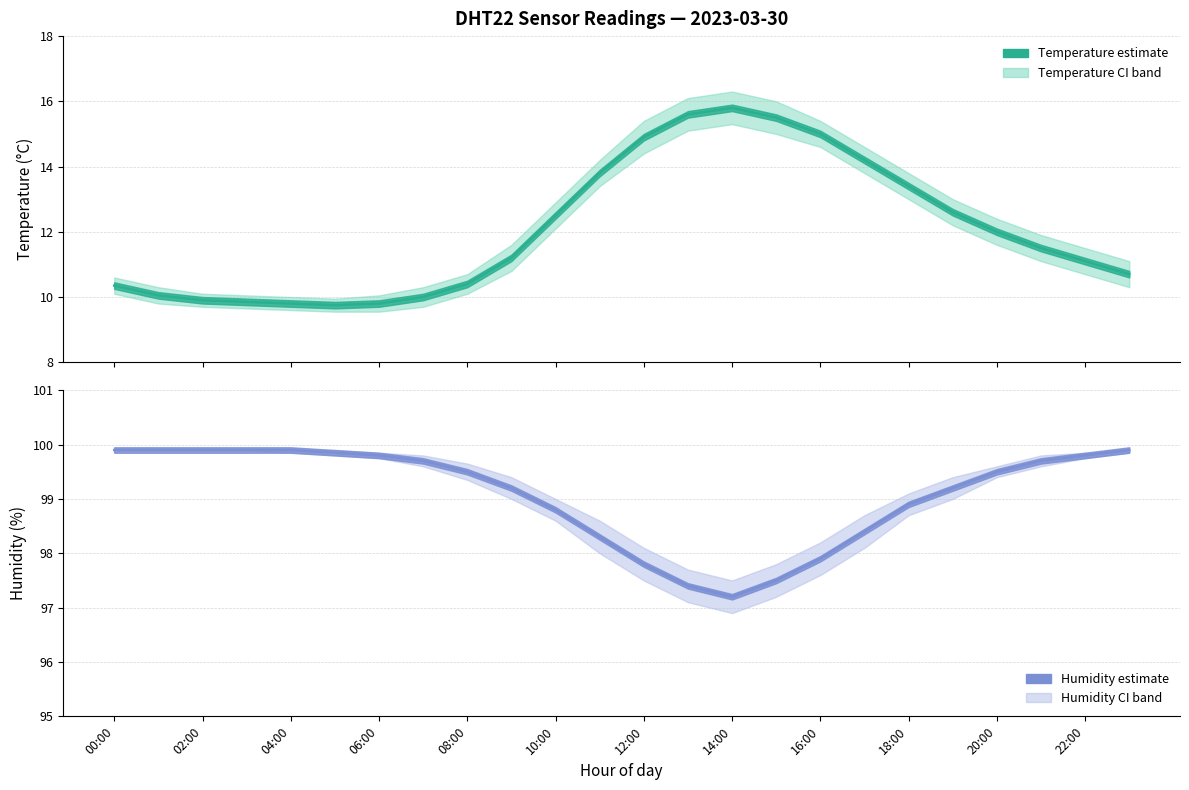

Reading left to right, list all the values displayed in this chart.

temperature: 10.3	10.1	9.9	9.8	9.8	9.8	9.8	10.0	10.4	11.2	12.5	13.8	14.9	15.6	15.8	15.5	15.0	14.2	13.4	12.6	12.0	11.5	11.1	10.7
humidity: 99.9	99.9	99.9	99.9	99.9	99.8	99.8	99.7	99.5	99.2	98.8	98.3	97.8	97.4	97.2	97.5	97.9	98.4	98.9	99.2	99.5	99.7	99.8	99.9